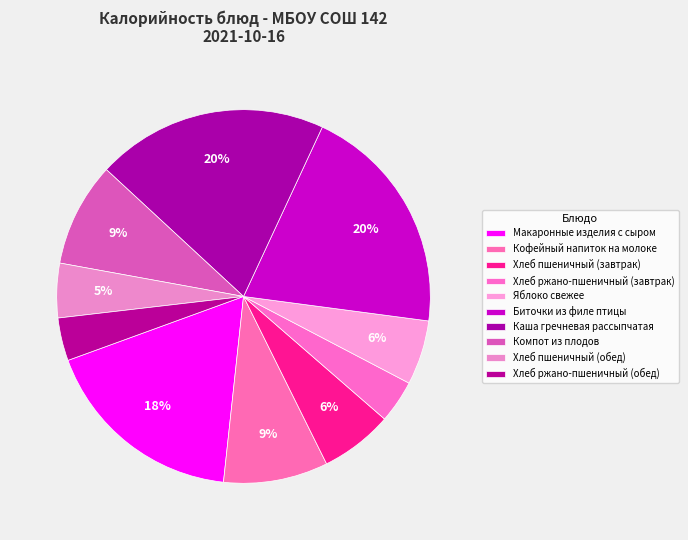

What is the change in value from Яблоко свежее to Хлеб пшеничный (обед)?

-13.2